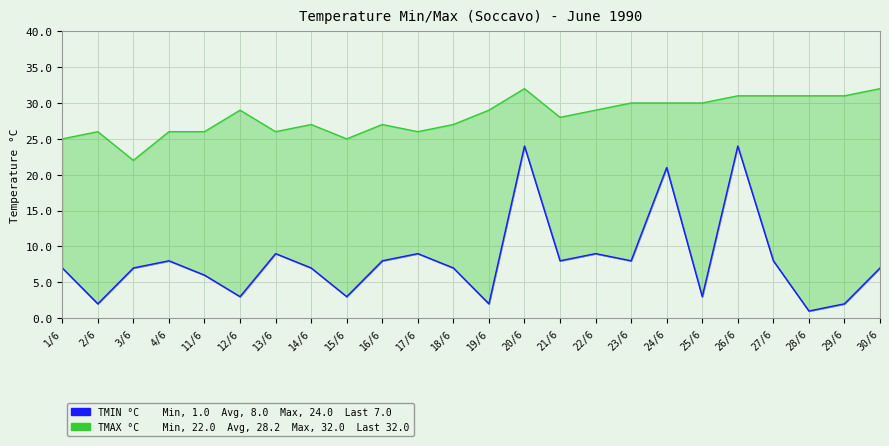

Rank the series by their maximum value, from lowest to highest.

TMIN °C, TMAX °C